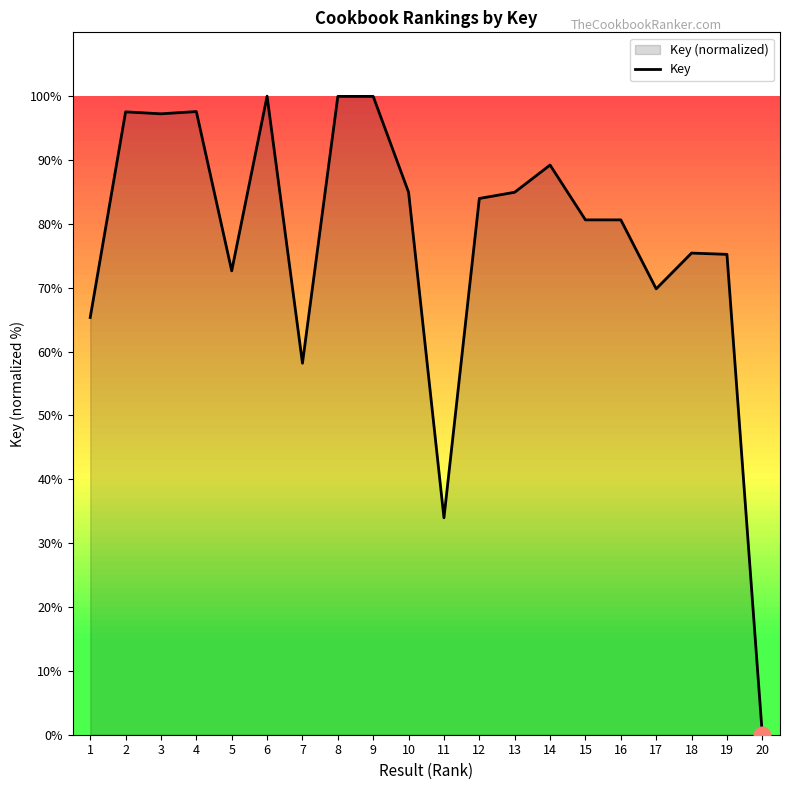

What is the value of the 18th point from the left?

75.4